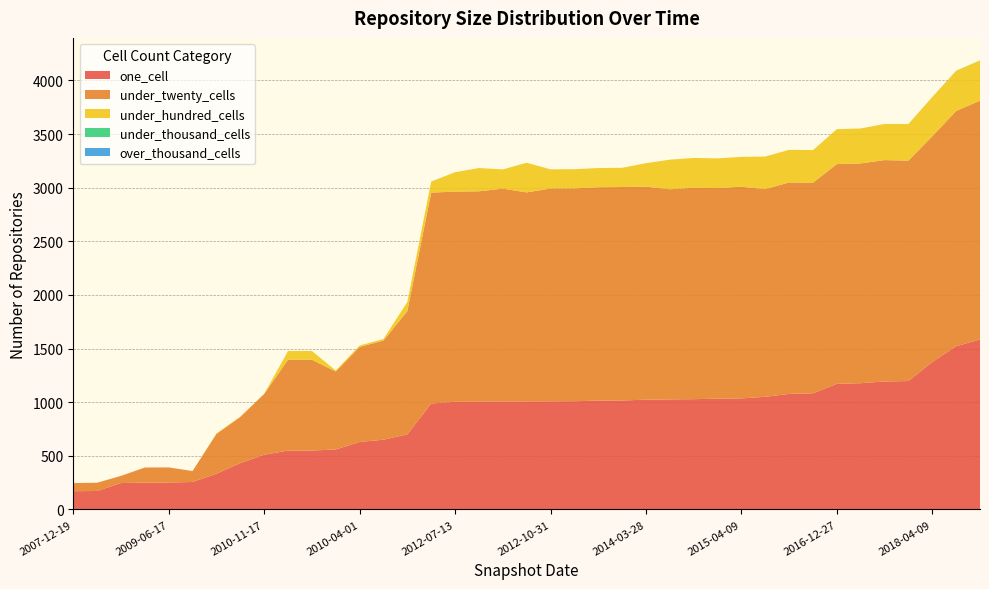

Reading right to left, extract all data points from this chart.

one_cell: 1585	1521	1375	1197	1193	1177	1171	1083	1077	1050	1035	1033	1028	1026	1023	1016	1014	1009	1008	1007	1006	1005	1003	988	700	650	629	559	549	549	510	432	333	256	251	250	246	172	170
under_twenty_cells: 2226	2194	2104	2055	2064	2049	2049	1963	1972	1936	1974	1963	1971	1959	1986	1990	1990	1984	1984	1949	1985	1961	1960	1966	1149	925	886	727	847	847	567	430	371	102	141	141	67	77	76
under_hundred_cells: 375	374	366	341	337	326	325	304	304	304	278	277	278	276	219	179	179	179	179	276	179	217	181	103	85	14	13	9	81	81	0	4	4	0	0	0	0	0	0
under_thousand_cells: 1	1	0	0	0	0	0	0	0	0	0	0	0	0	0	0	0	0	0	0	0	0	0	0	0	0	0	0	0	0	0	0	0	0	0	0	0	0	0
over_thousand_cells: 0	0	0	0	0	0	0	0	0	0	0	0	0	0	0	0	0	0	0	0	0	0	0	0	0	0	0	0	0	0	0	0	0	0	0	0	0	0	0